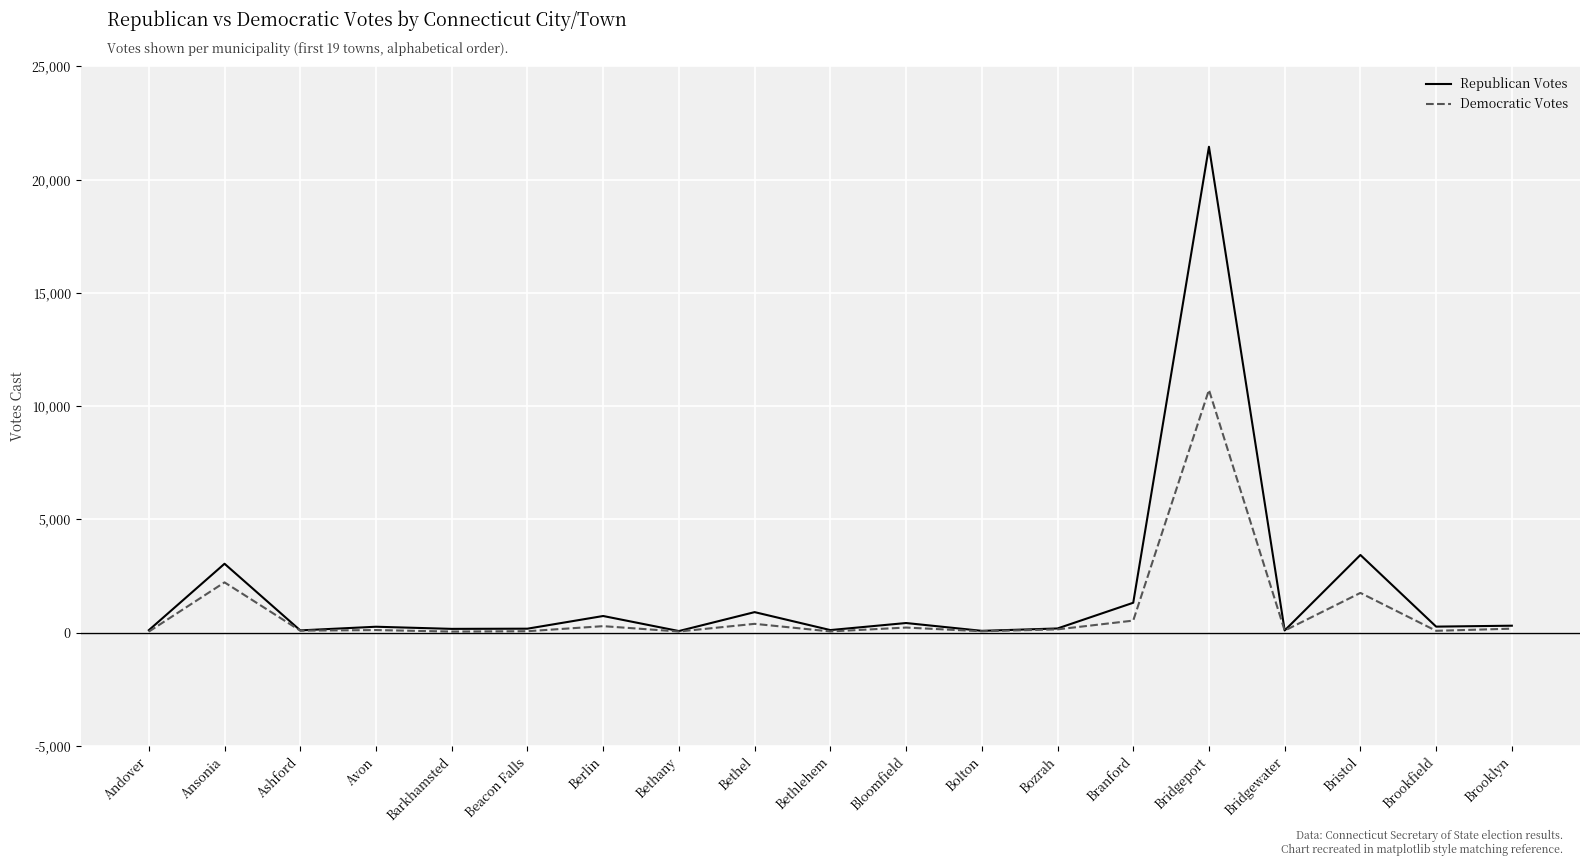

What is the lowest value of the Republican Votes series?

71